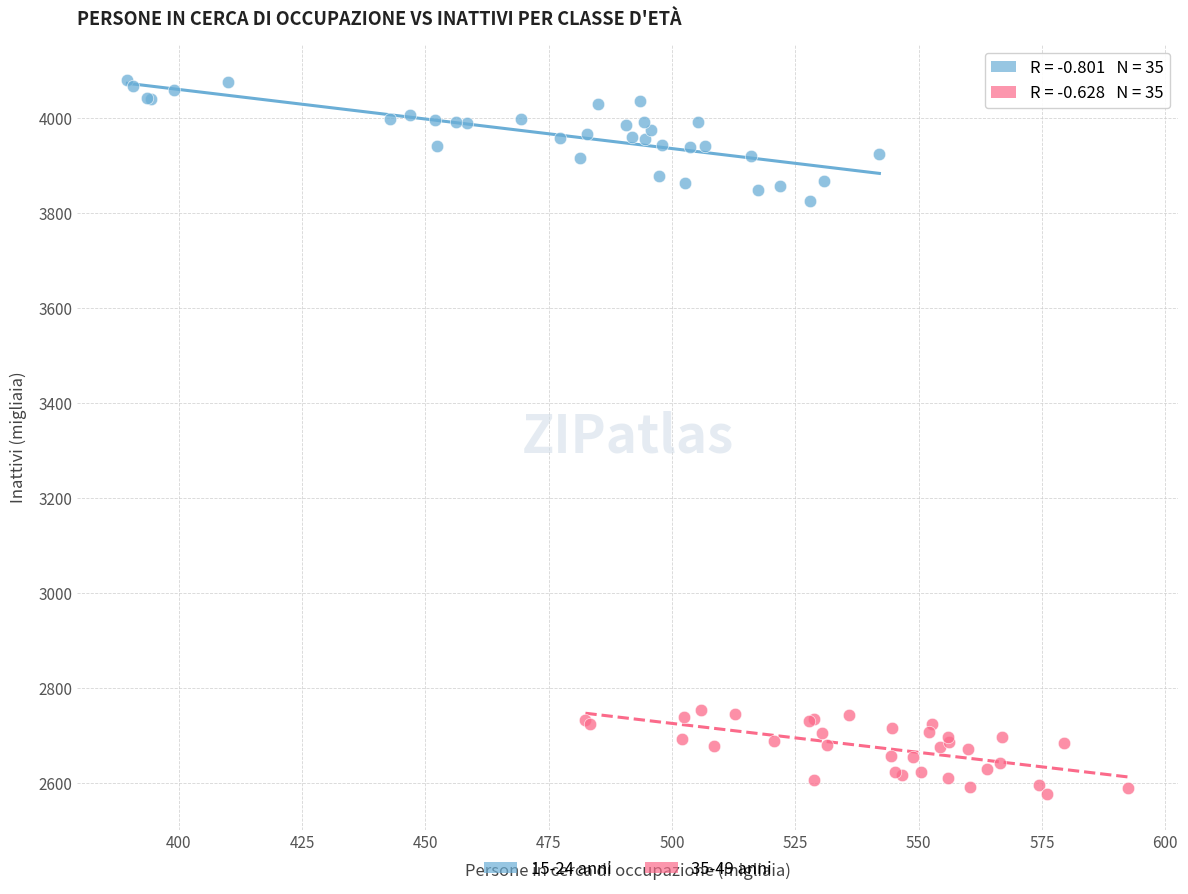

Which series has the widest spread of Y values?

15-24 anni